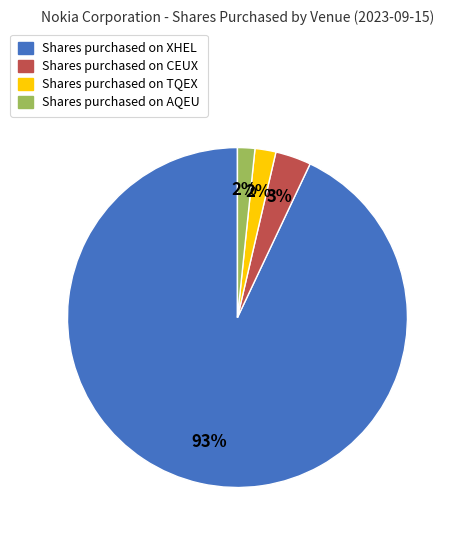

Which slice is the largest?

Shares purchased on XHEL